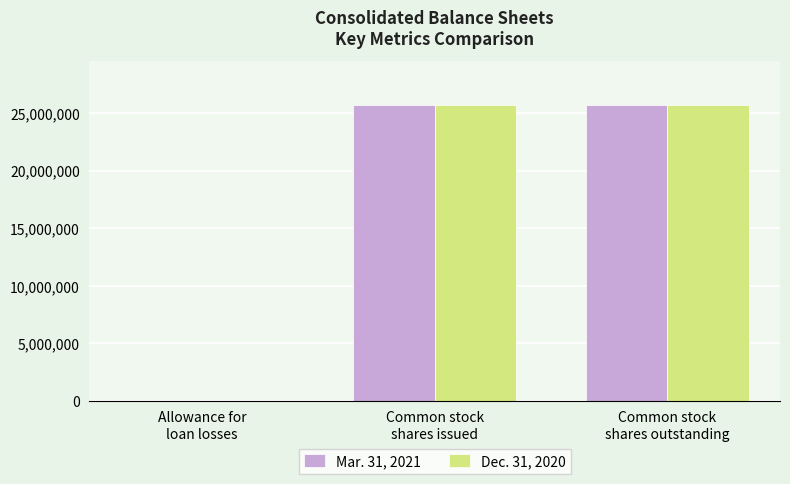

What is the greatest value displayed?

25674573